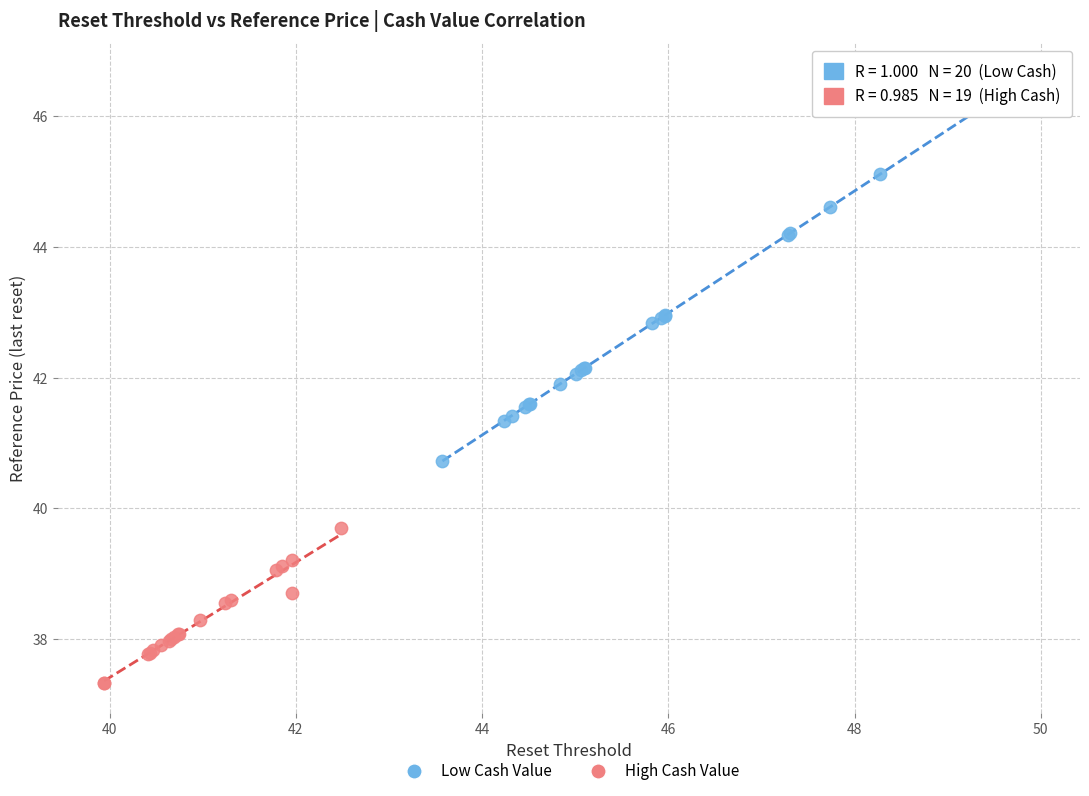

Which series reaches the maximum Y coordinate?

Low Cash Value